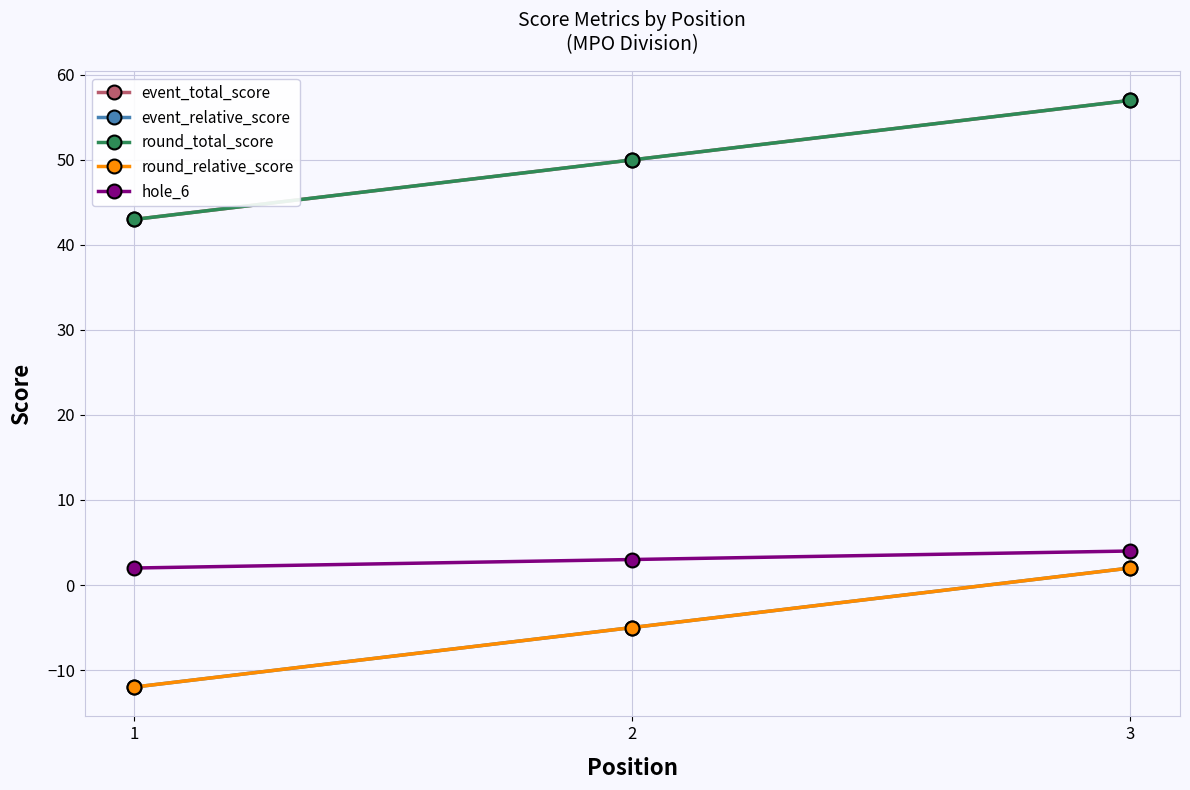

Does the chart display data point markers on the line(s)?

Yes